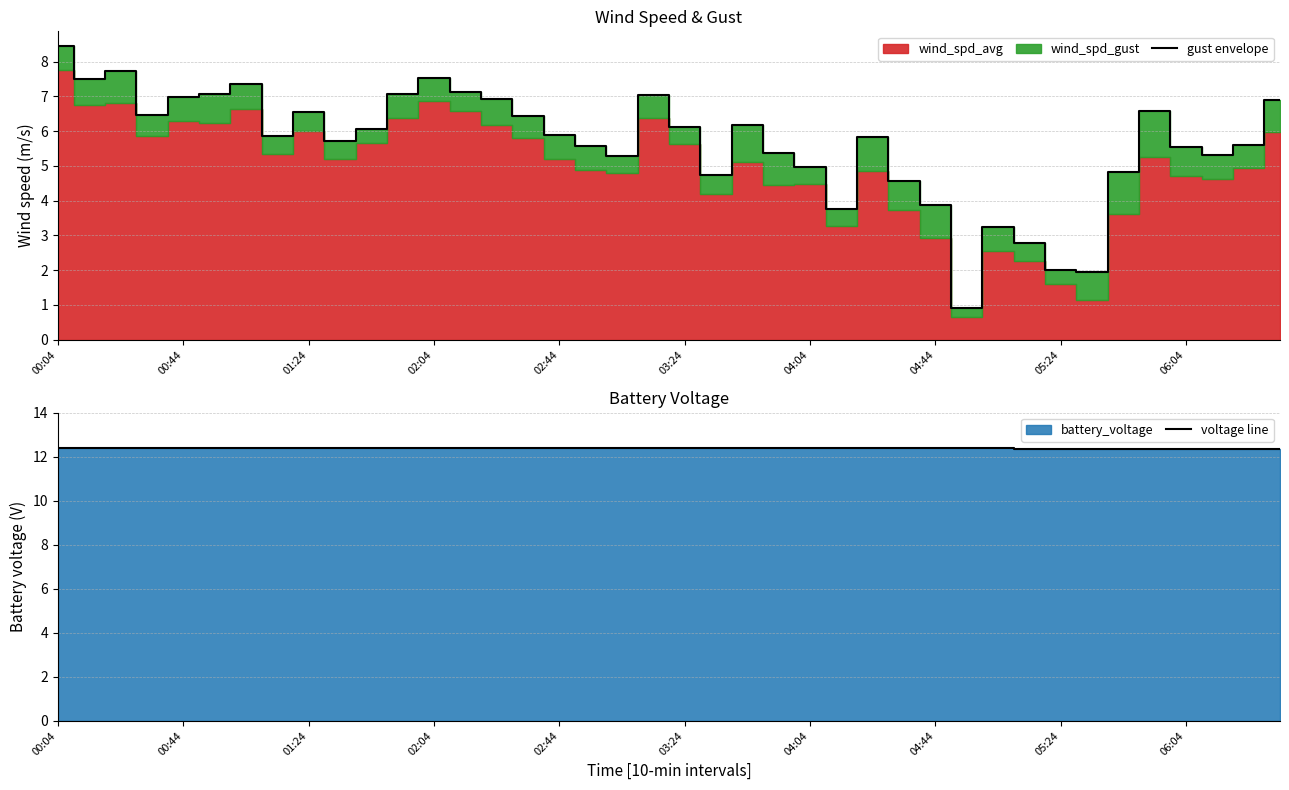

What is the sum of all voltage line values?

495.7